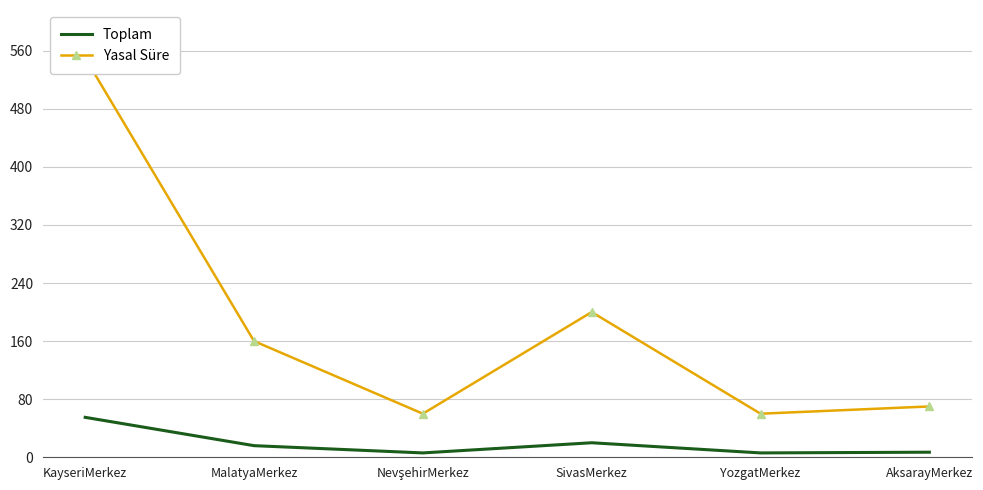

What is the difference between the second highest and minimum values in the Toplam series?

14